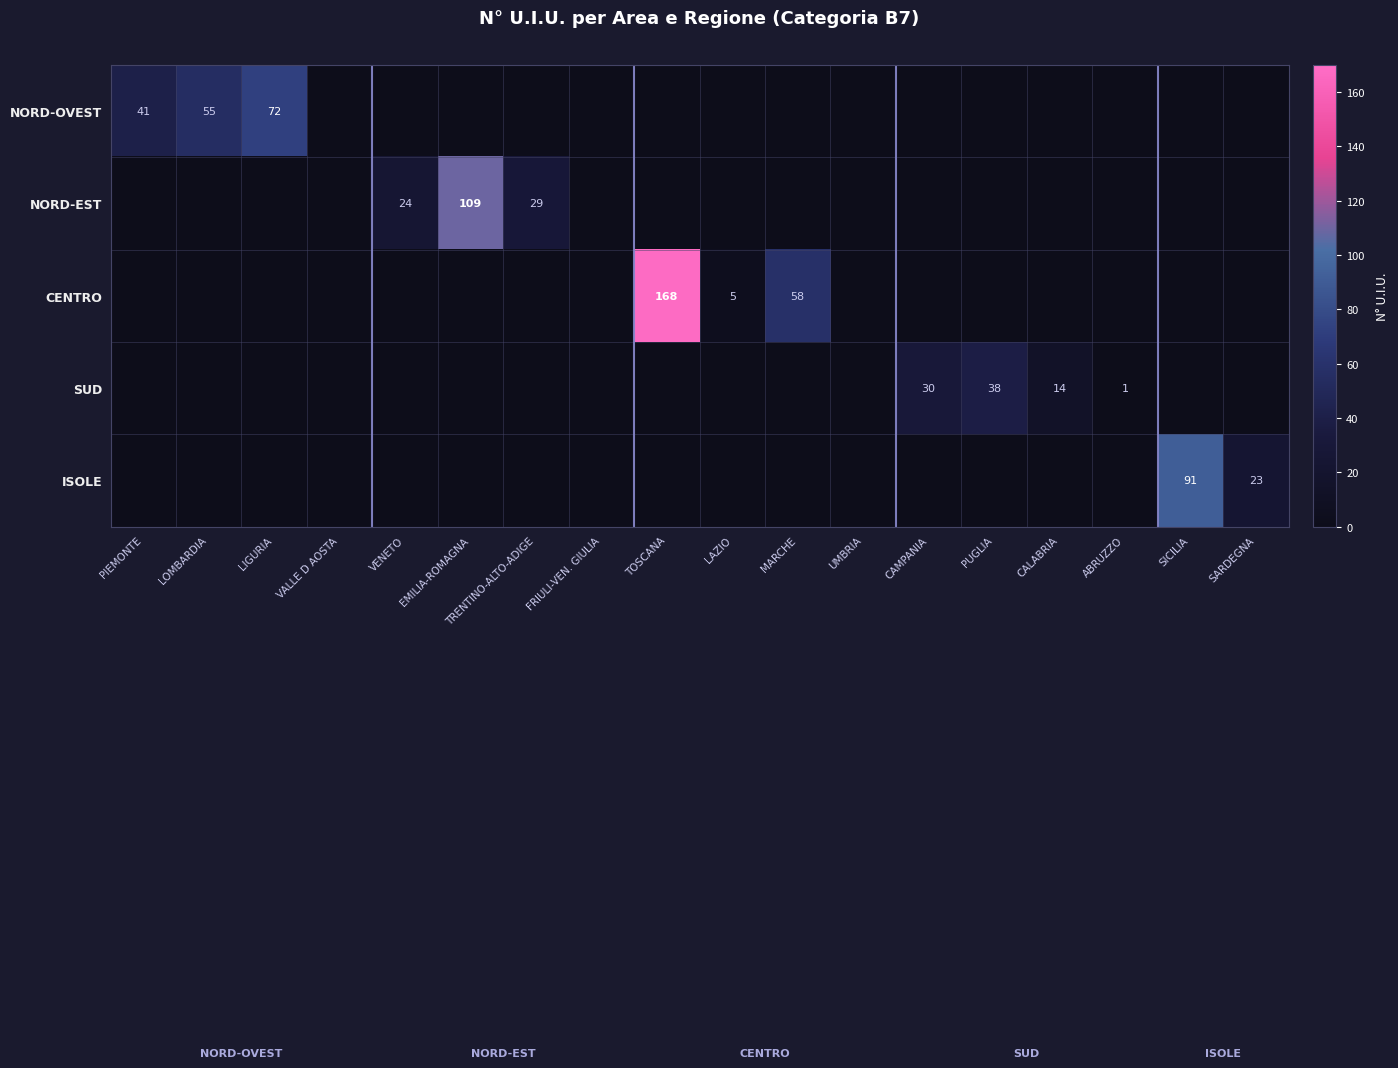

True or false: NORD-OVEST has a value of 36 at LOMBARDIA.

False